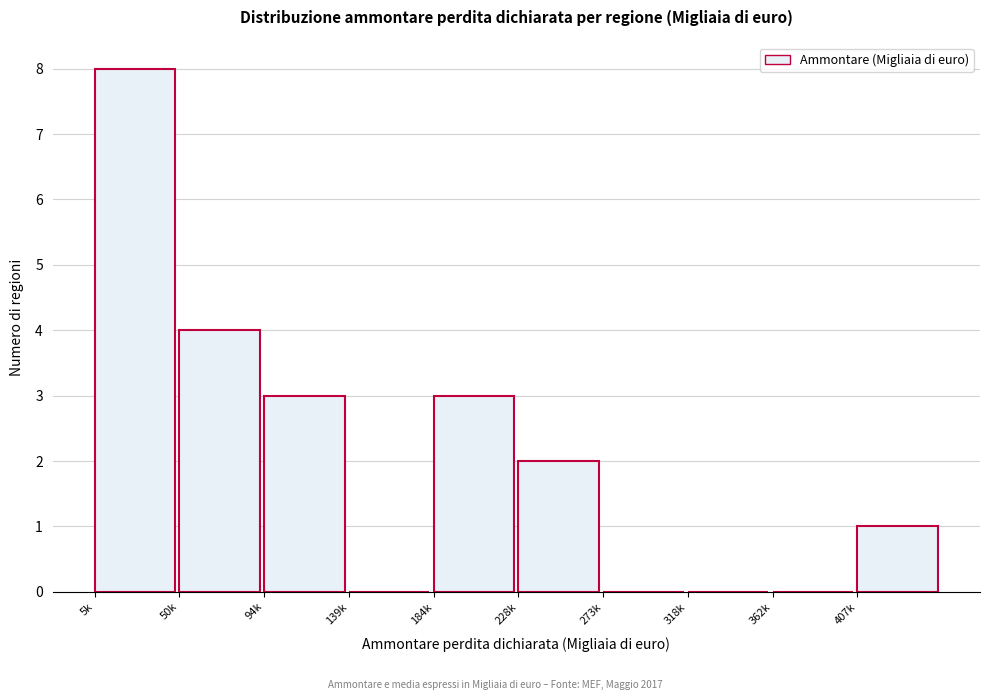

Reading right to left, what are all the values shown in this chart?

407k=1	362k=0	318k=0	273k=0	228k=2	184k=3	139k=0	94k=3	50k=4	5k=8